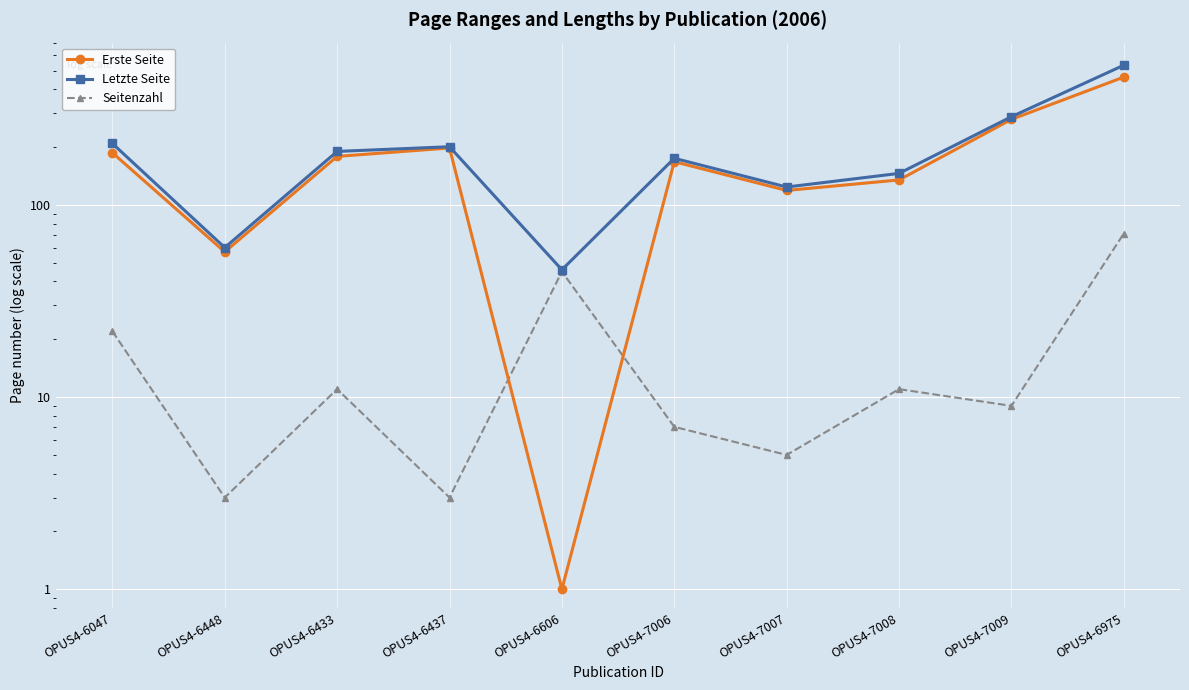

List the labels in order of Erste Seite value, largest first.

OPUS4-6975, OPUS4-7009, OPUS4-6437, OPUS4-6047, OPUS4-6433, OPUS4-7006, OPUS4-7008, OPUS4-7007, OPUS4-6448, OPUS4-6606